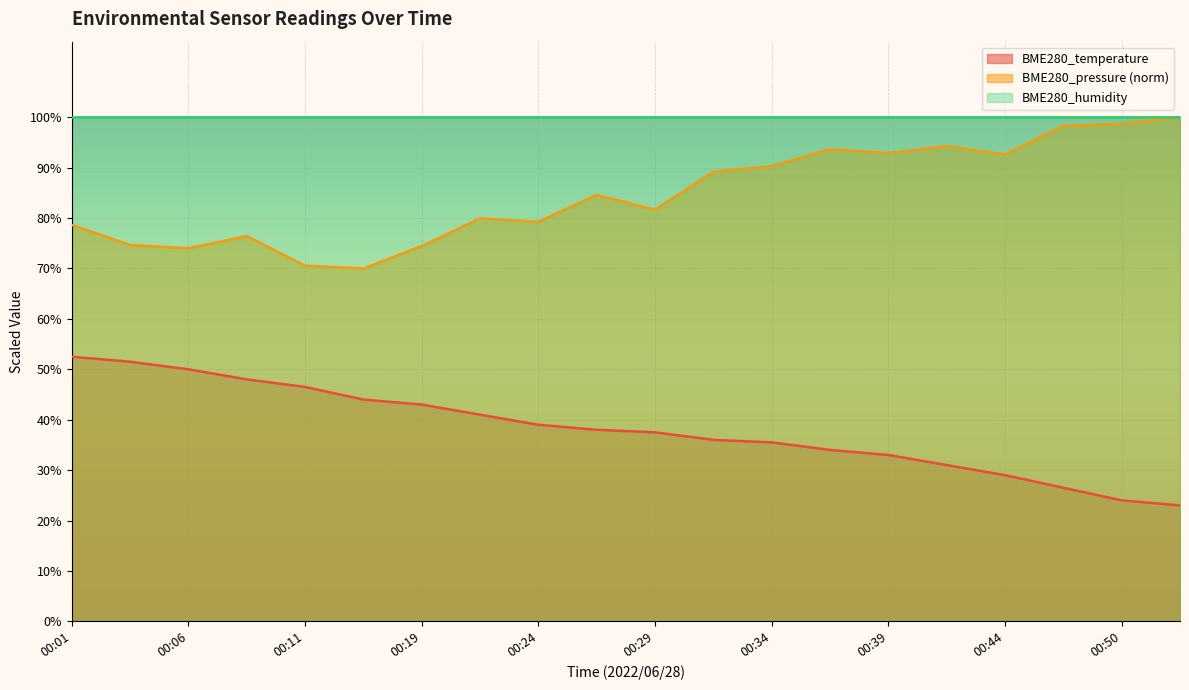

True or false: BME280_temperature and BME280_pressure (norm) intersect in this chart.

False